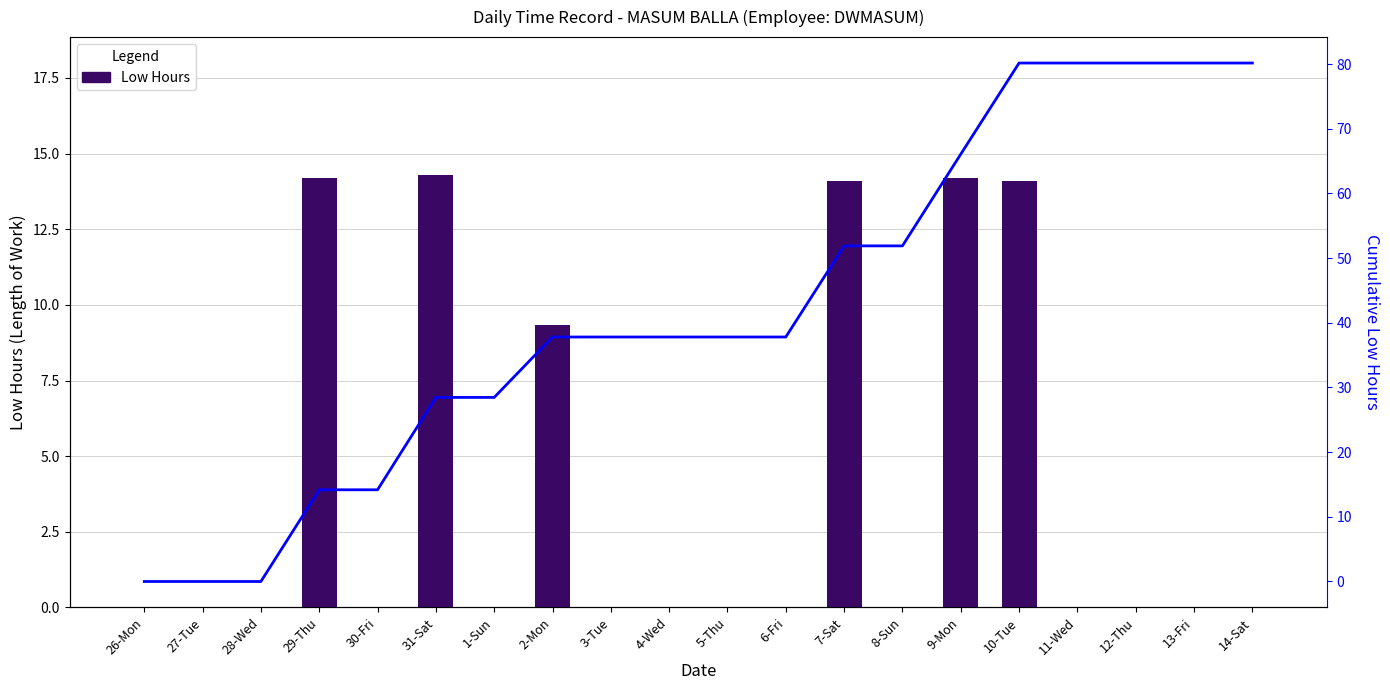

Rank the series at 31-Sat from lowest to highest value.

Low Hours, Cumulative Low Hours